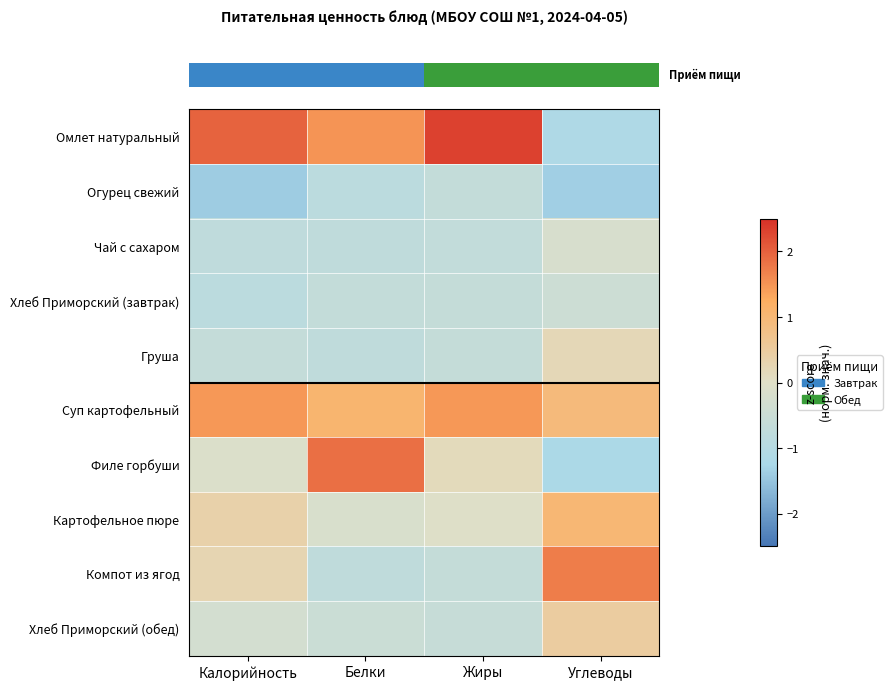

Which series has the widest spread of values?

row_0